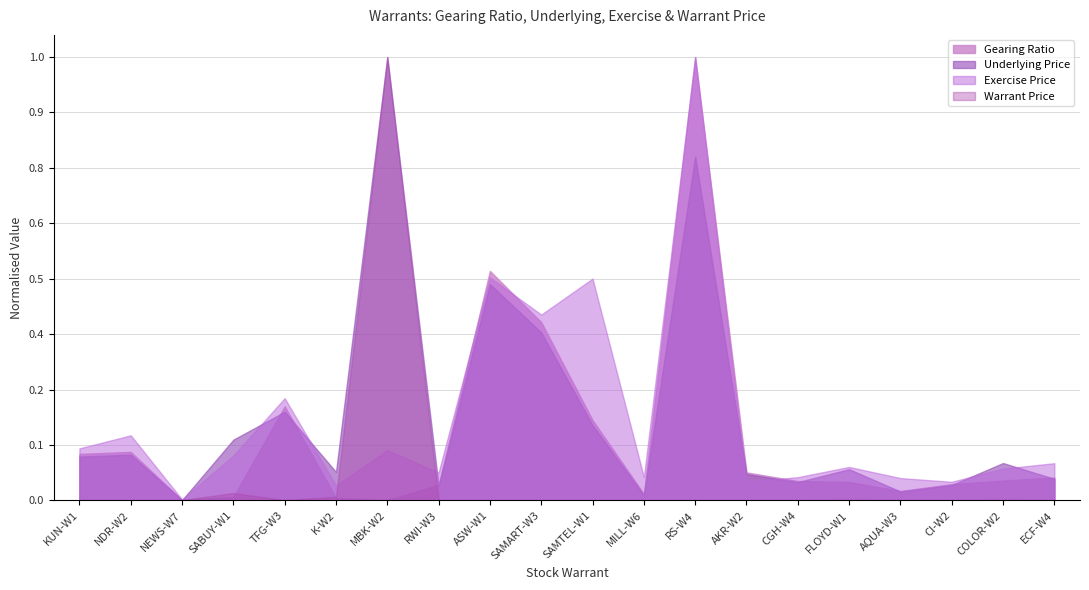

Does the chart have visible grid lines?

Yes